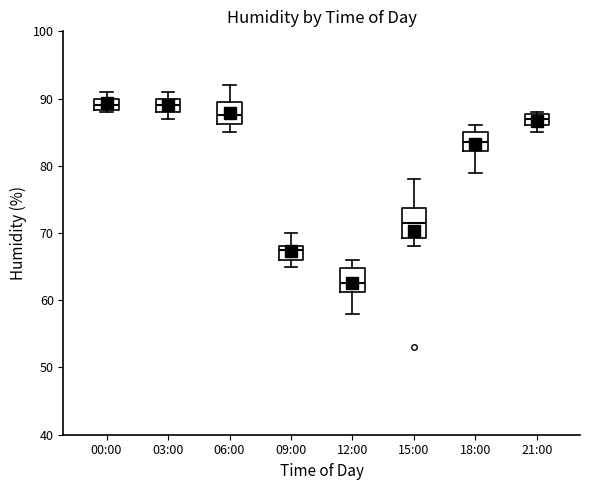

Which box's median line is the lowest?

12:00